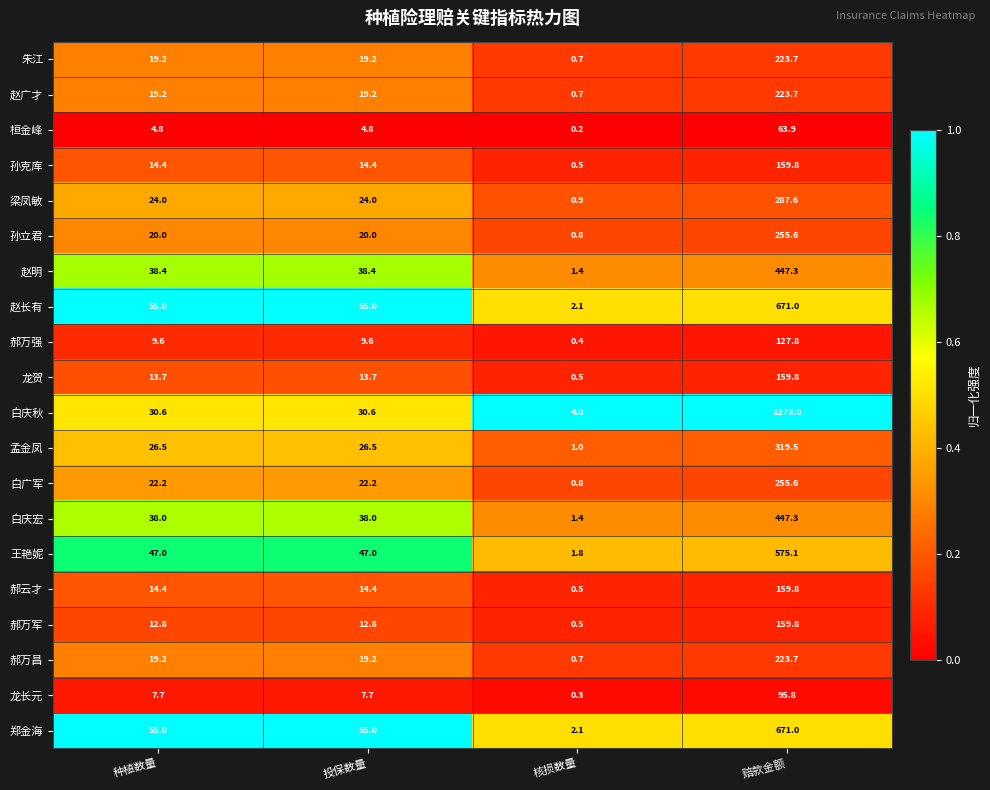

What is the difference between the maximum and minimum values in the 郝万军 series?

159.3